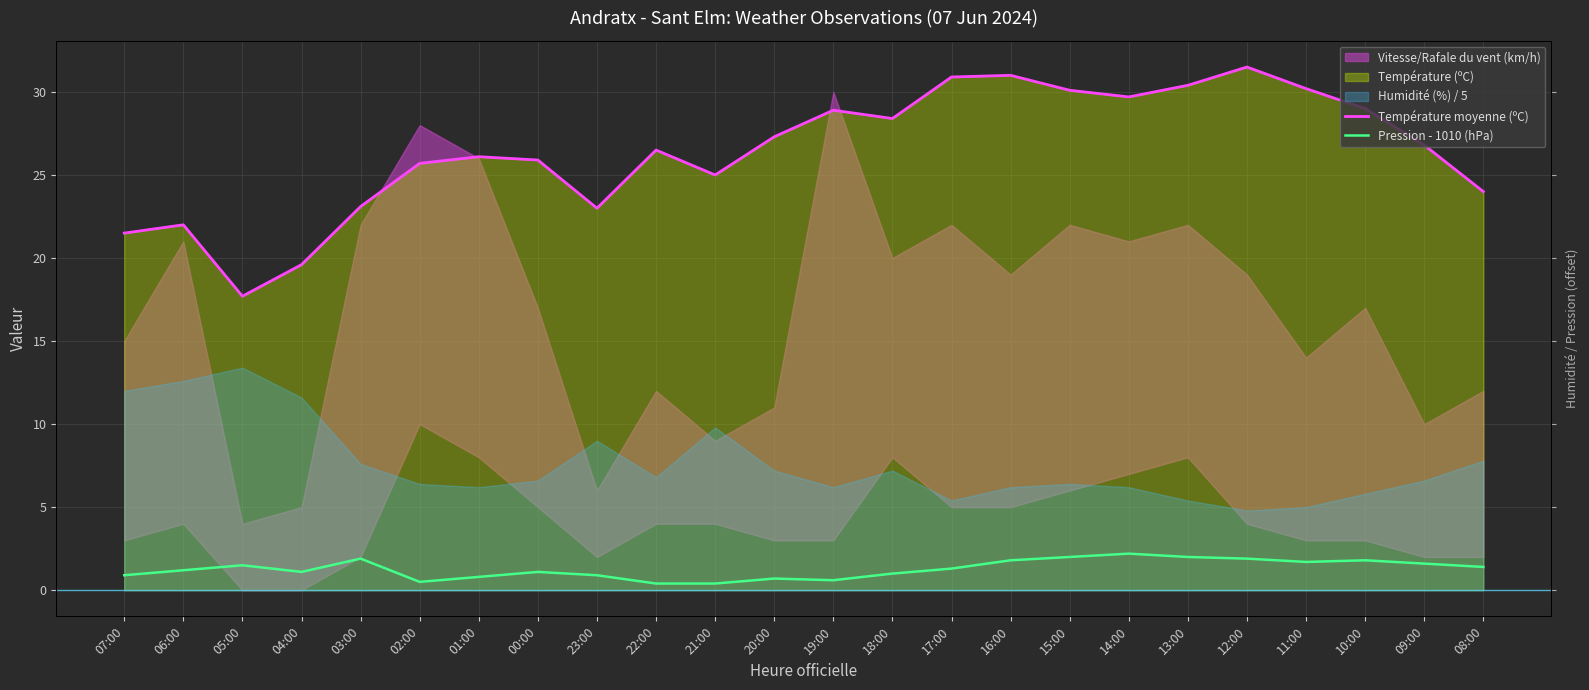

What is the value of the Pression - 1010 (hPa) point at the 15th from the left?

1.3